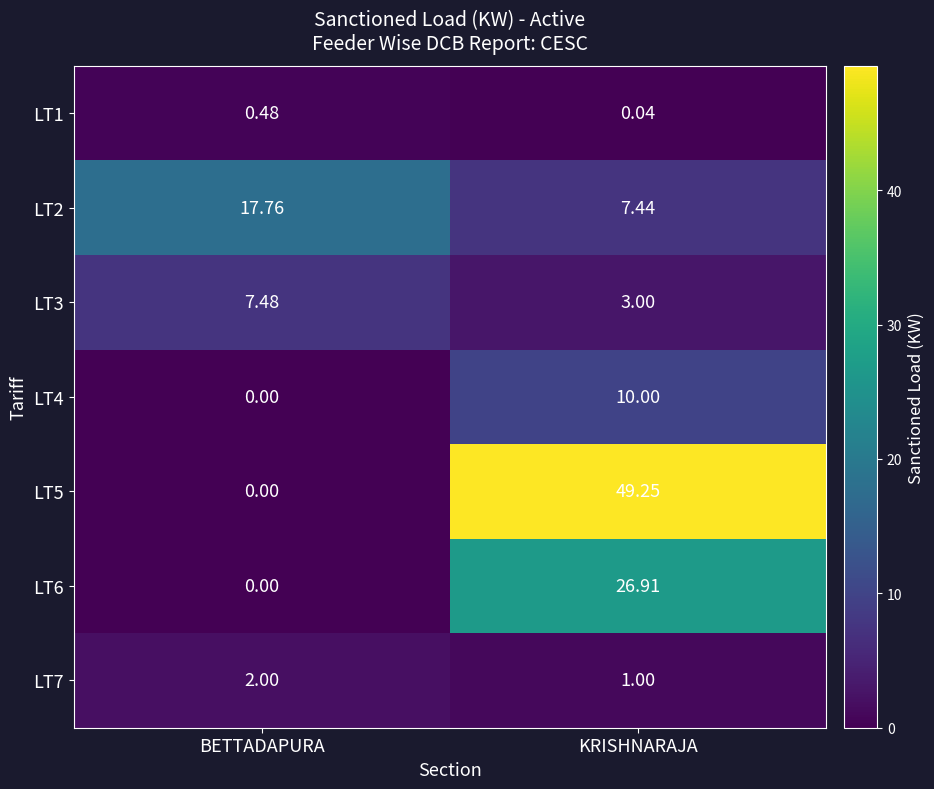

What is the total value across all series at KRISHNARAJA?

97.6